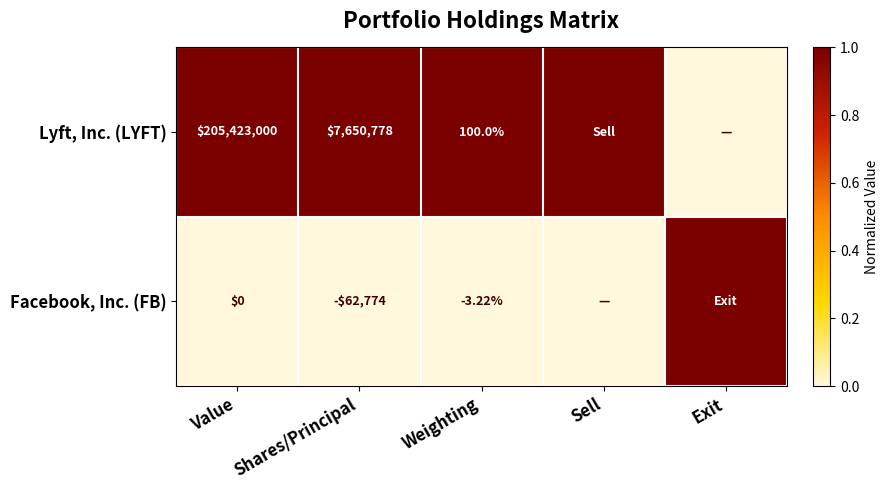

At Value, list the series in order from largest to smallest.

Lyft, Inc. (LYFT), Facebook, Inc. (FB)